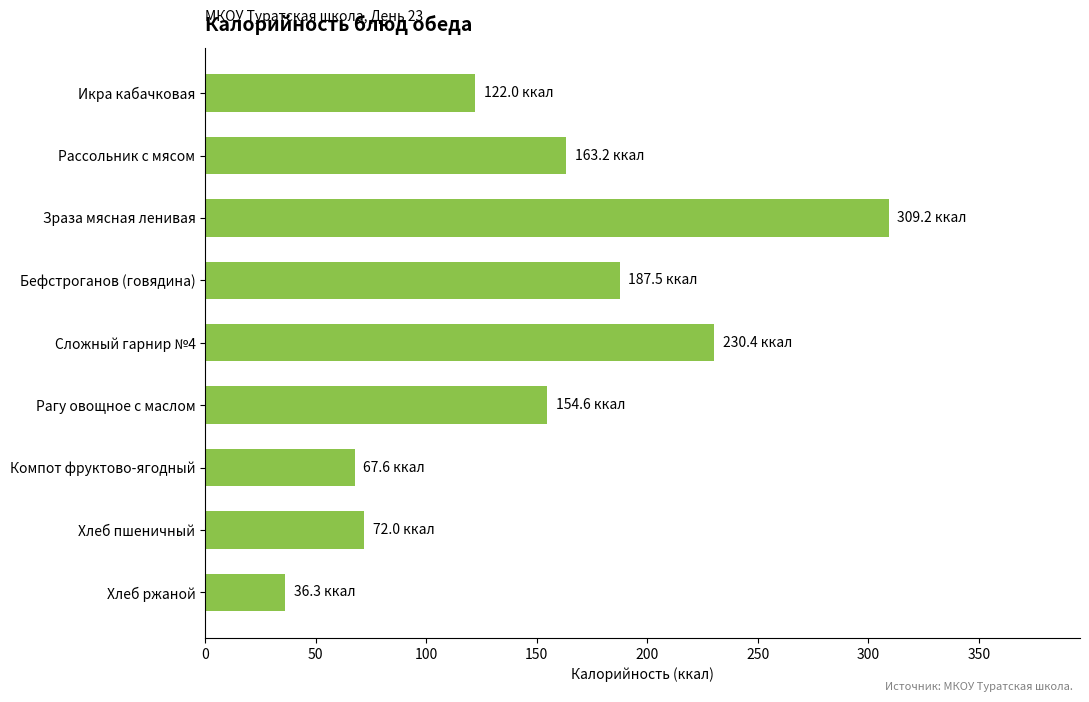

What is the maximum value shown in the chart?

309.2